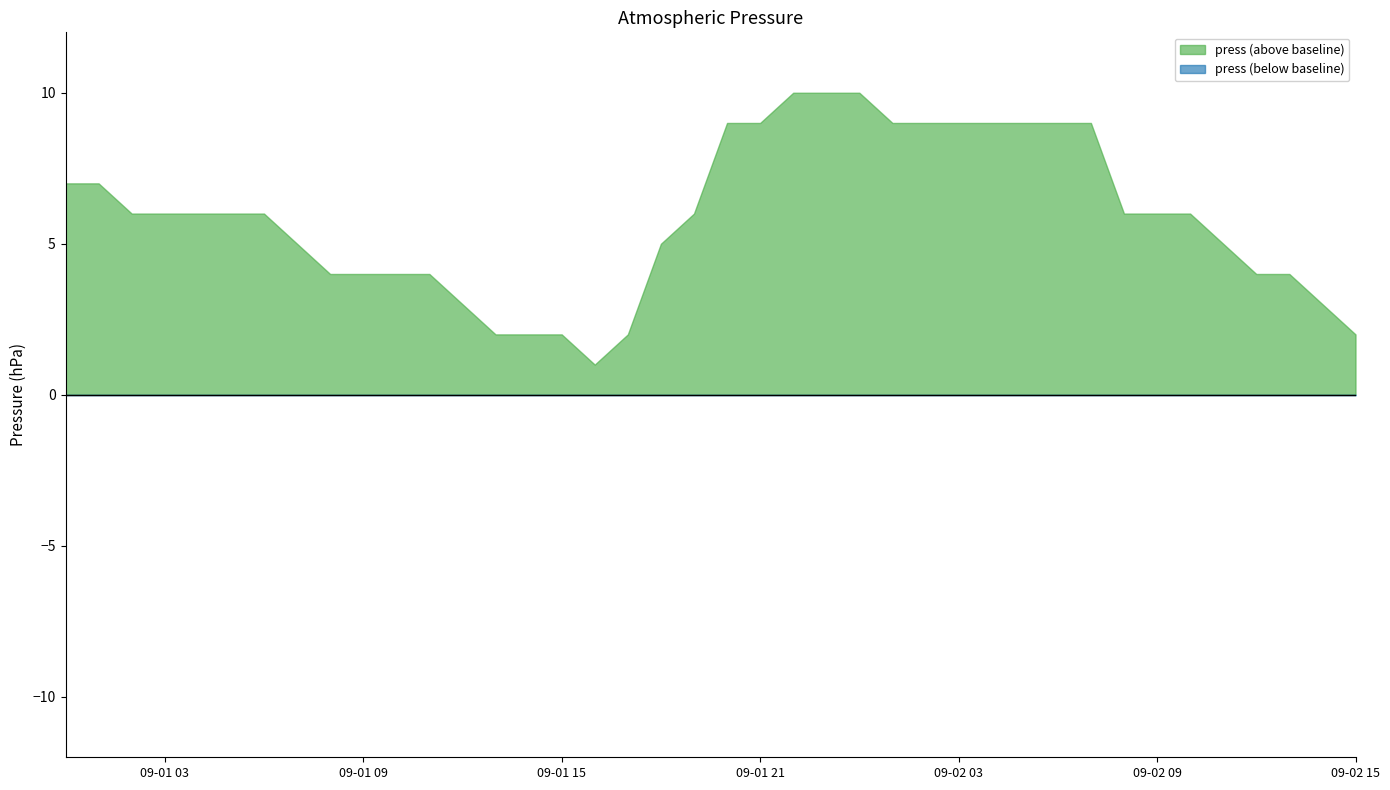

What position from the right is 2013-09-01 16:00?

24